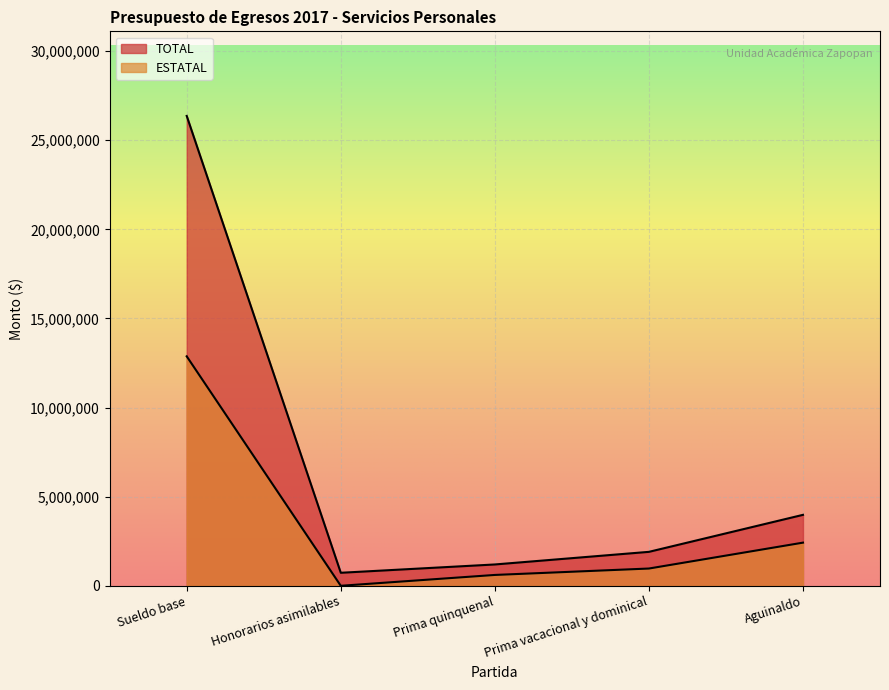

What is the average value of the ESTATAL series?

3374594.0